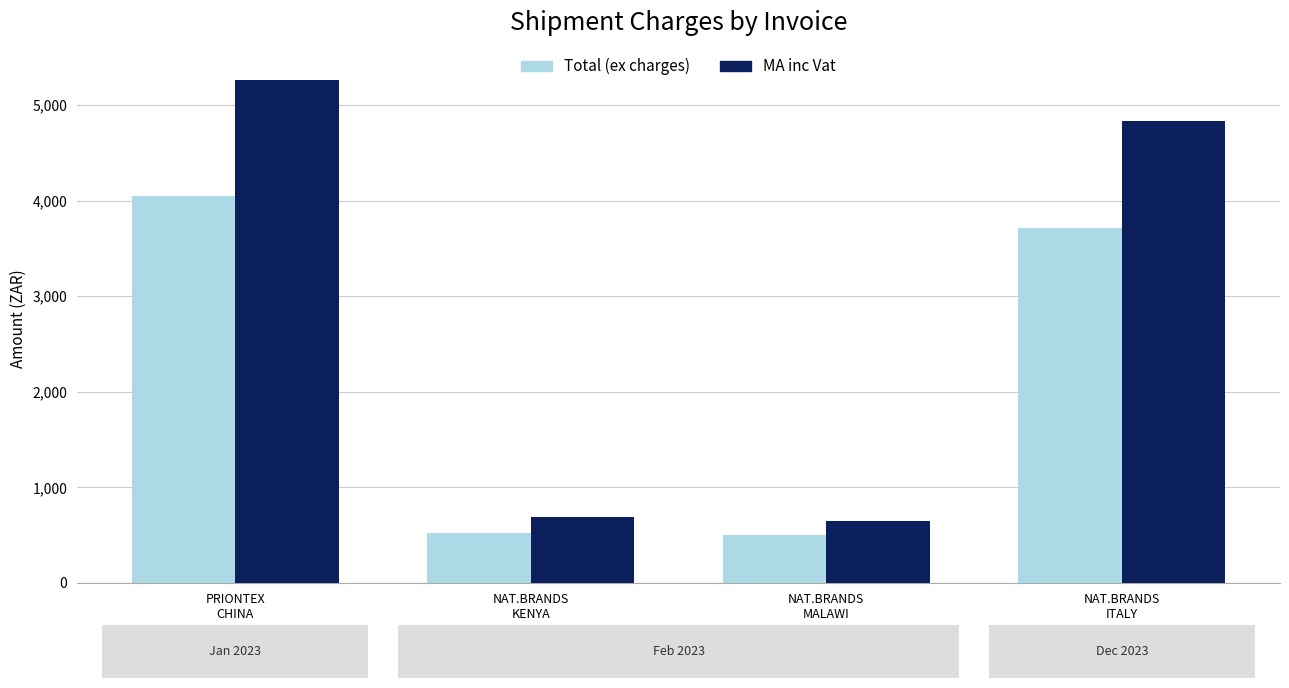

How many groups of bars are there?

4